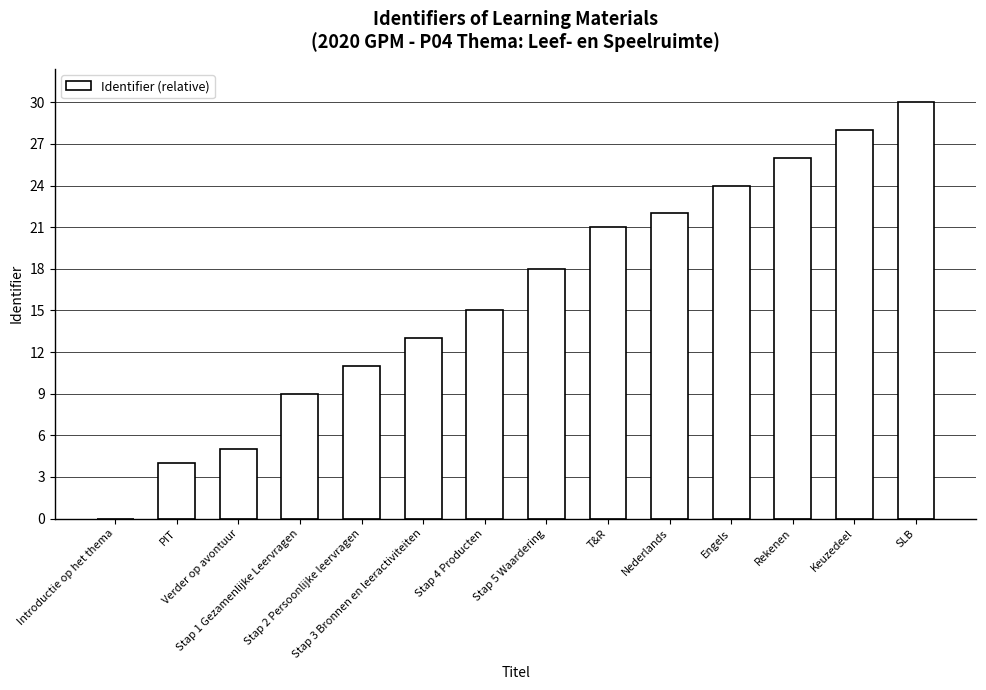

Approximately how many times larger is the value at Nederlands compared to Stap 1 Gezamenlijke Leervragen?

2.4